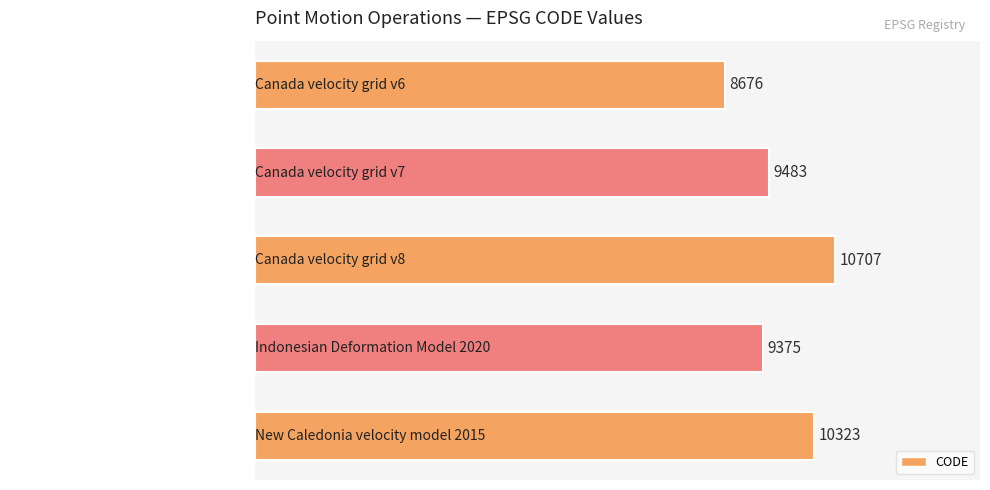

What is the average value?

9713